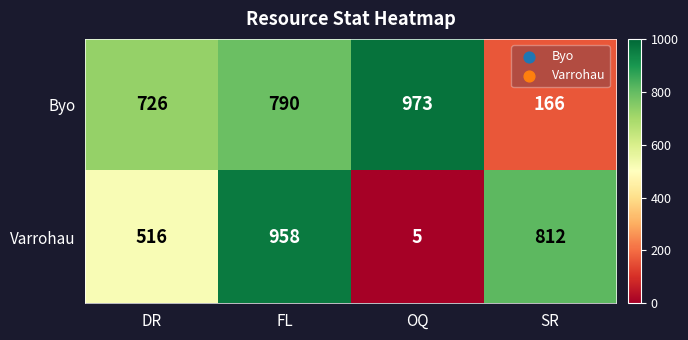

Reading left to right, list all the values displayed in this chart.

Byo: 726	790	973	166
Varrohau: 516	958	5	812